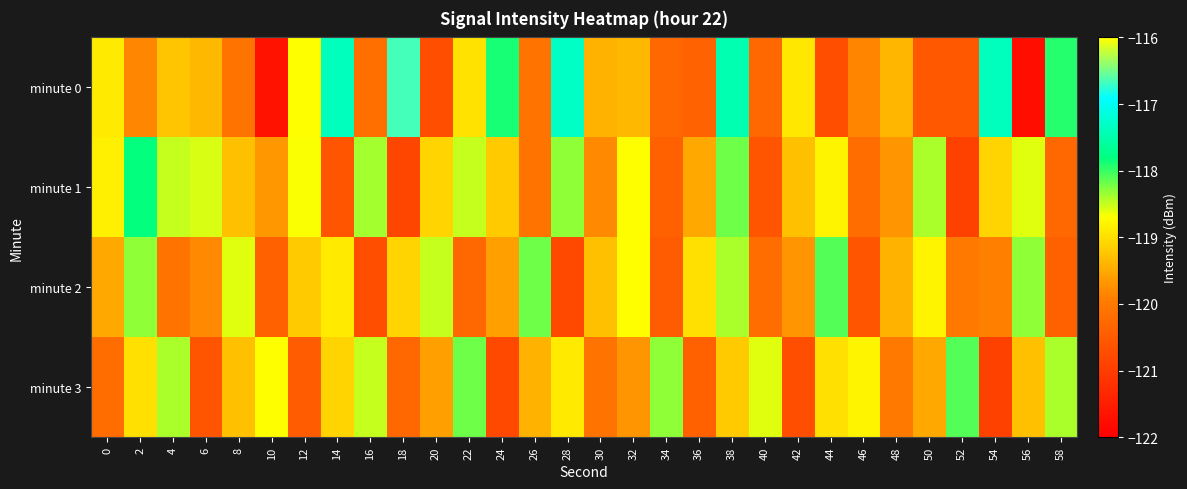

At which category does the chart reach its minimum across all series?

56